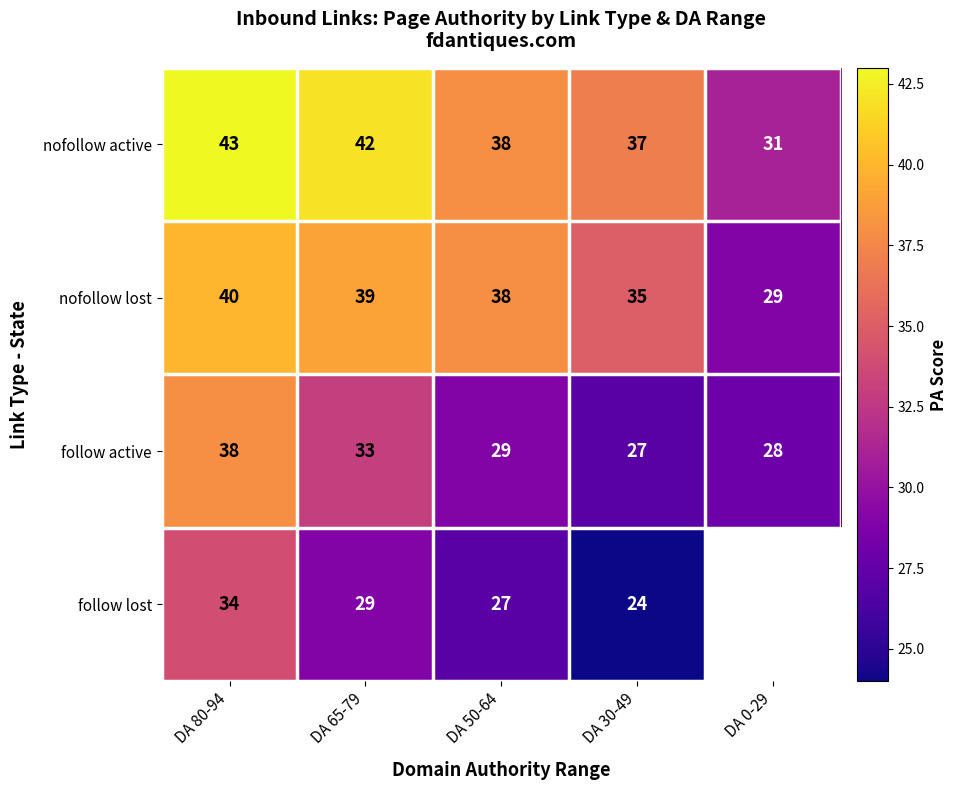

The value of nofollow active at DA 0-29 is 40. True or false?

False